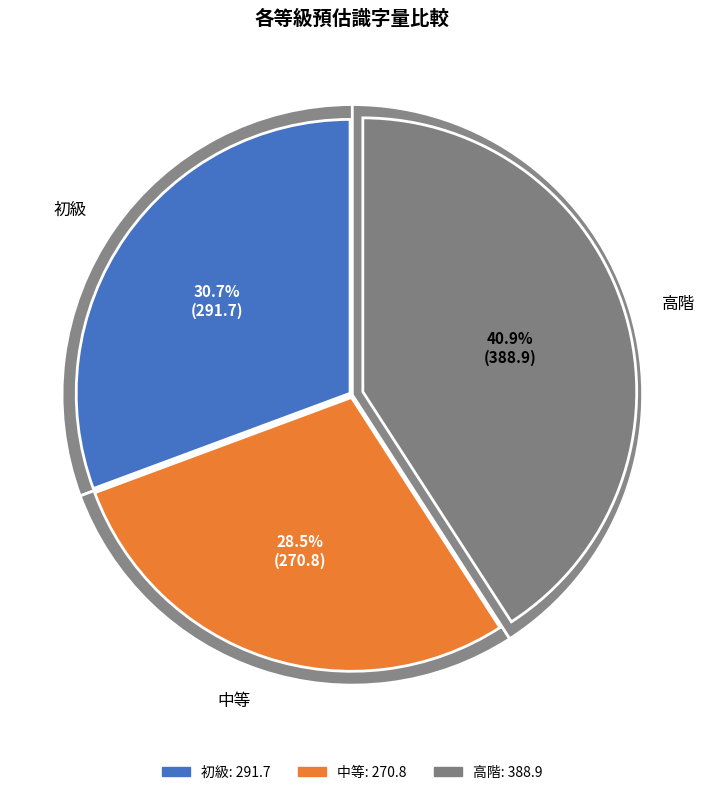

Is it true that 中等 is 28% of the pie?

True